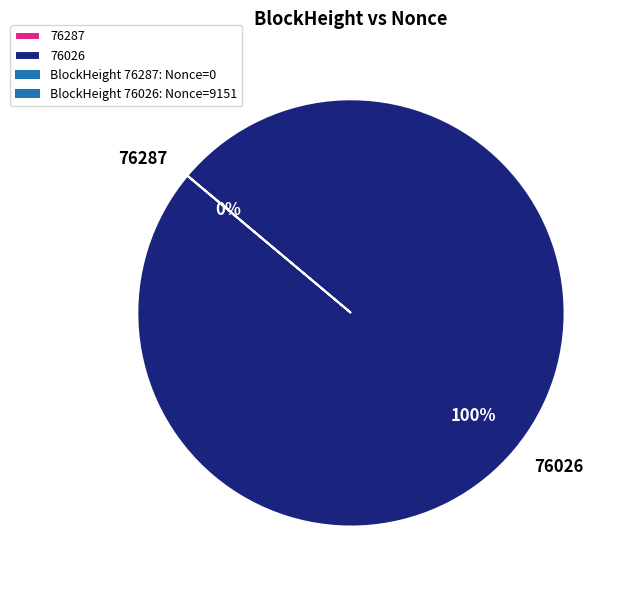

Does 76287 represent more than half of the total?

No